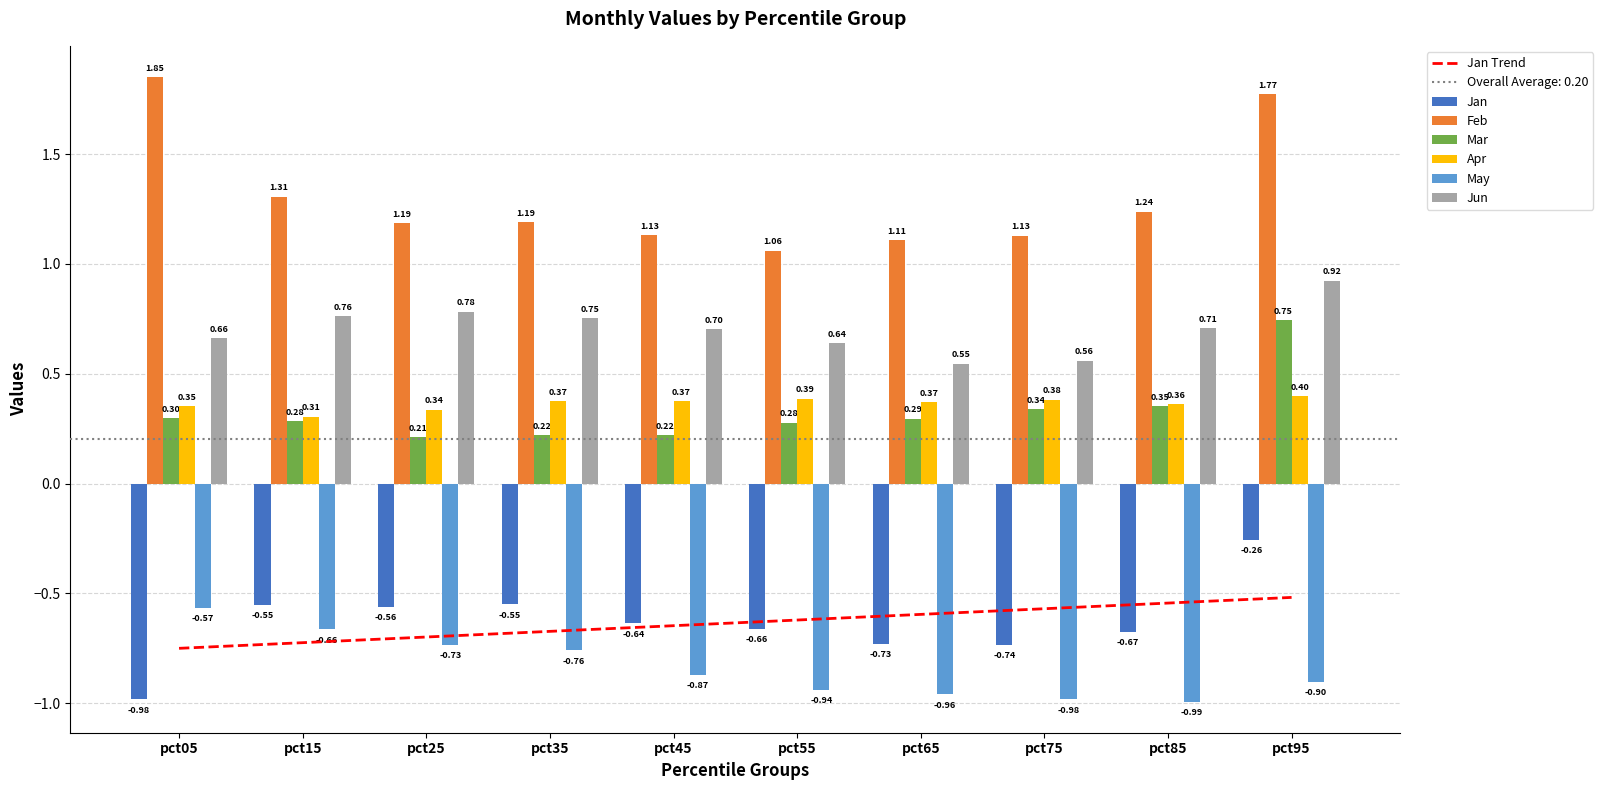

What is the value of the Jan bar at the 8th from the left?

-0.7